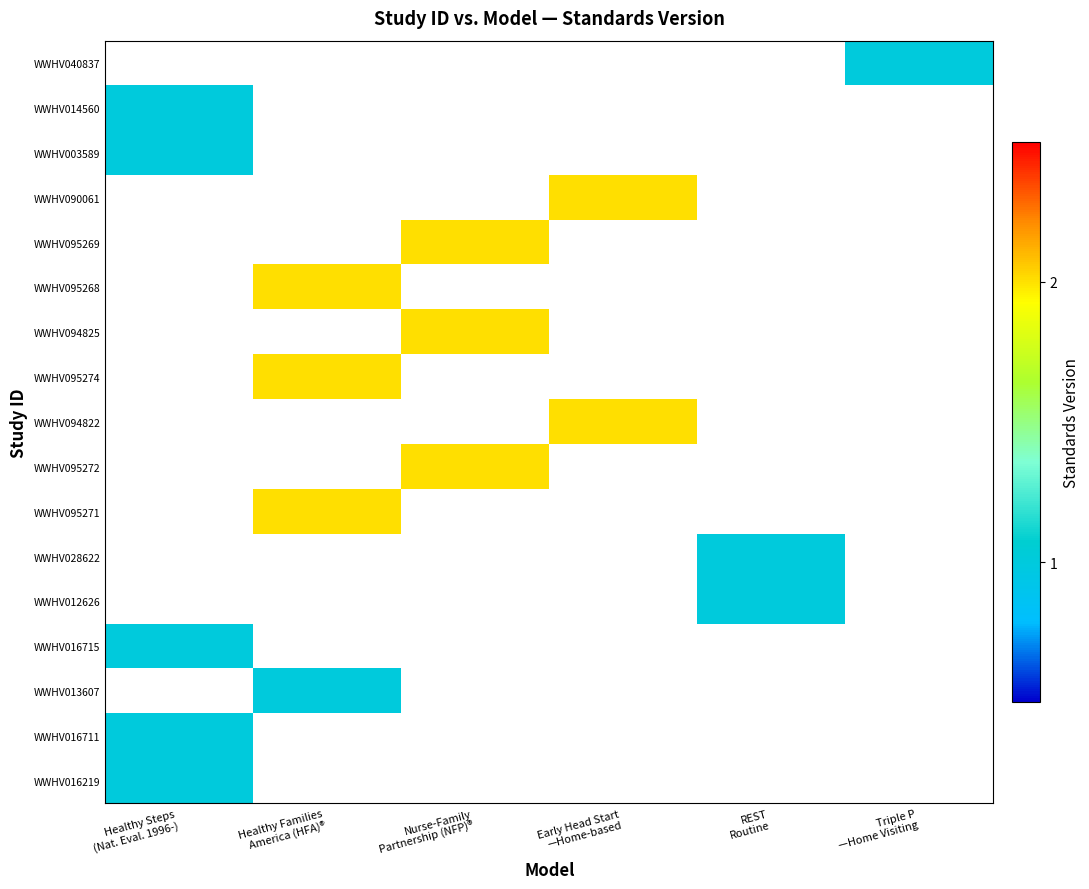

At how many categories does at least one series exceed 1?

3